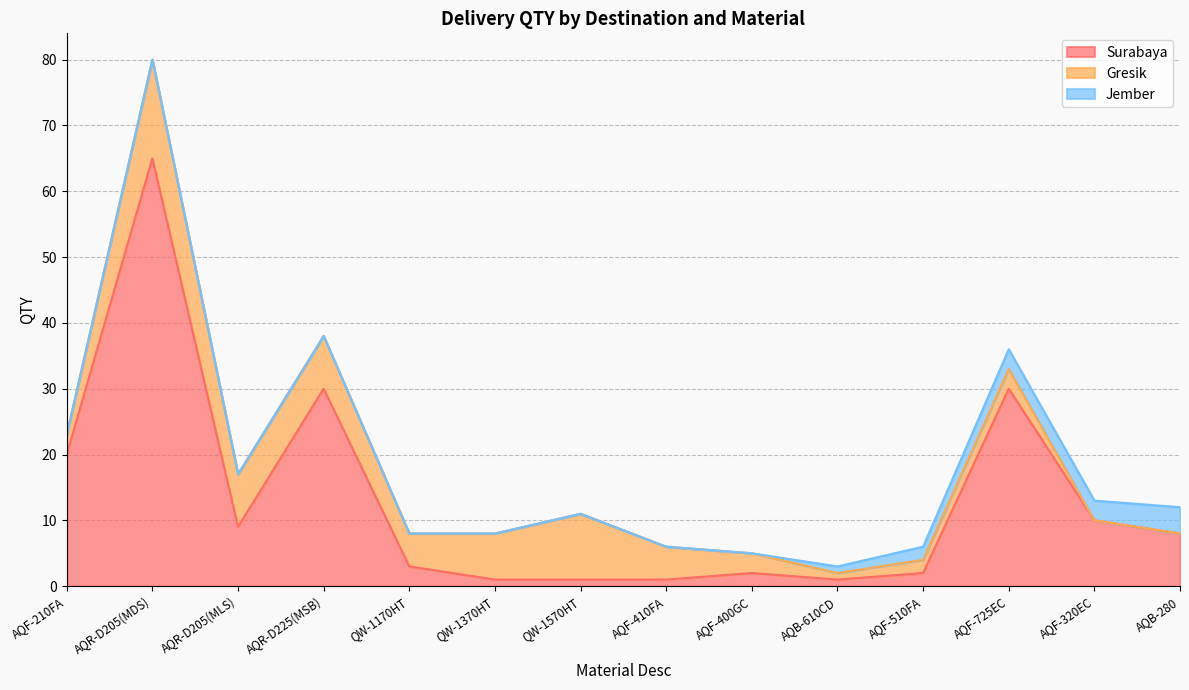

The value of Gresik at AQF-400GC is 3. True or false?

True